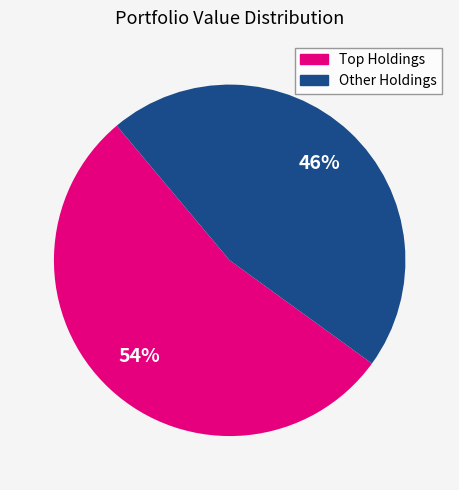

What percentage is the Other Holdings slice, to the nearest percent?

46%